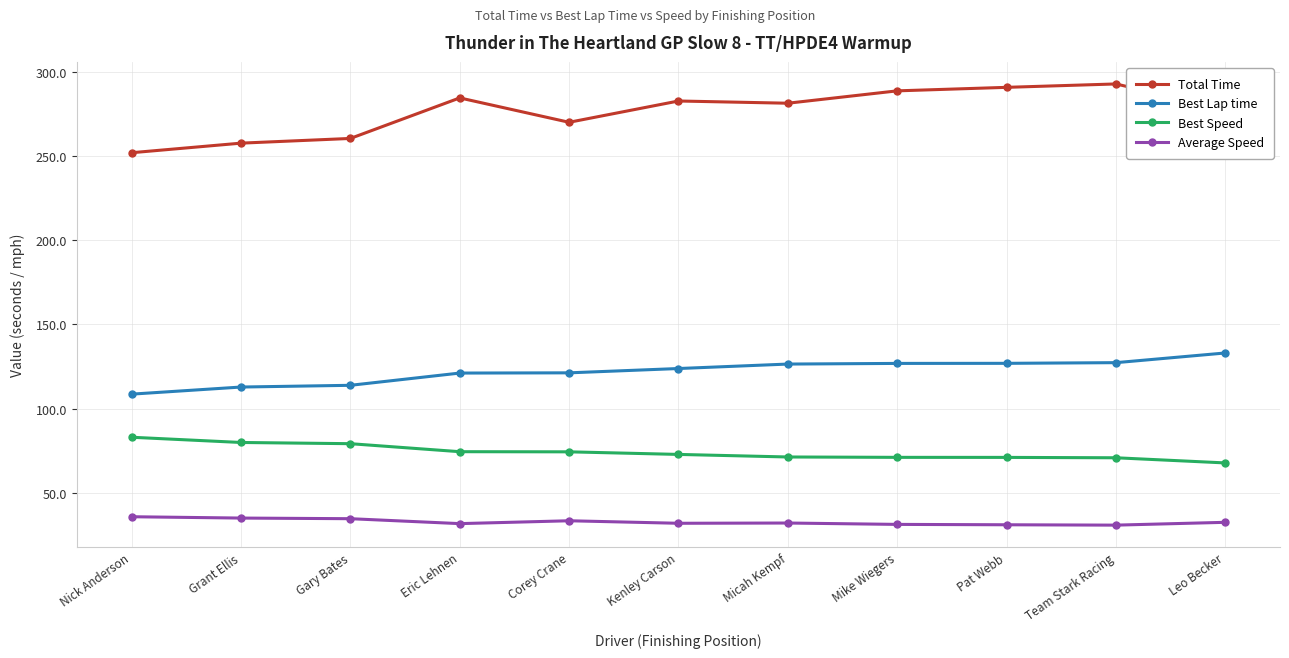

What is the minimum value shown in the chart?

30.7